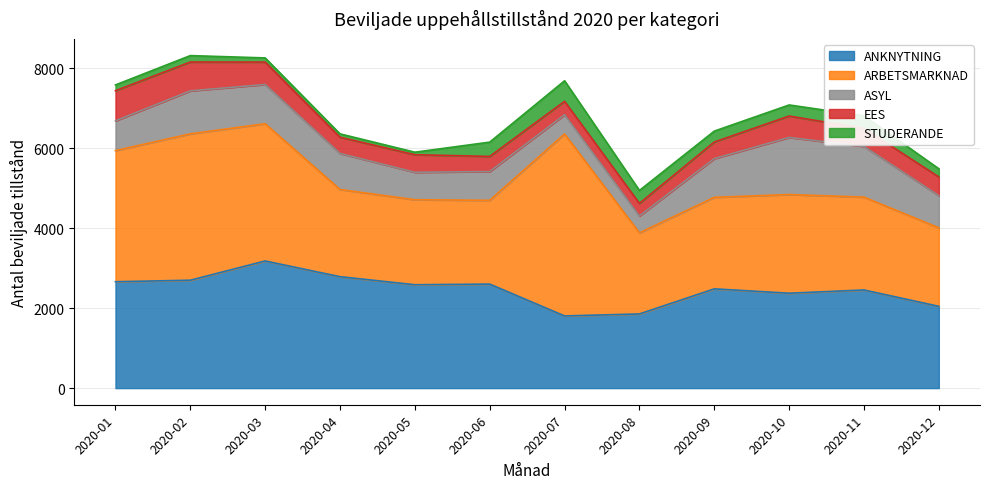

What is the difference between the highest and lowest values at 2020-06?

2242